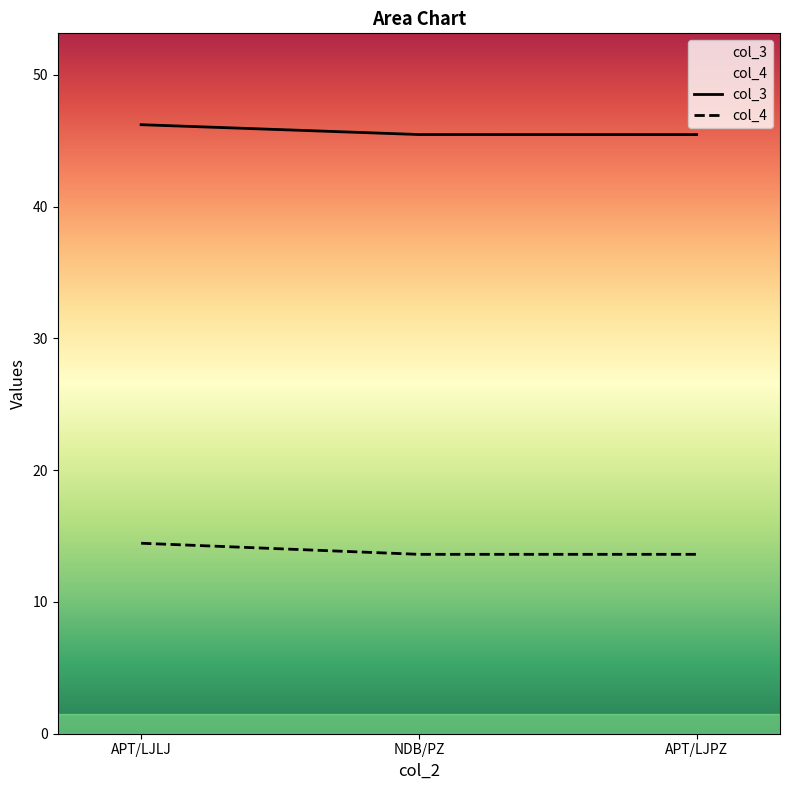

What is the difference between the maximum and minimum values in the col_4 series?

0.8